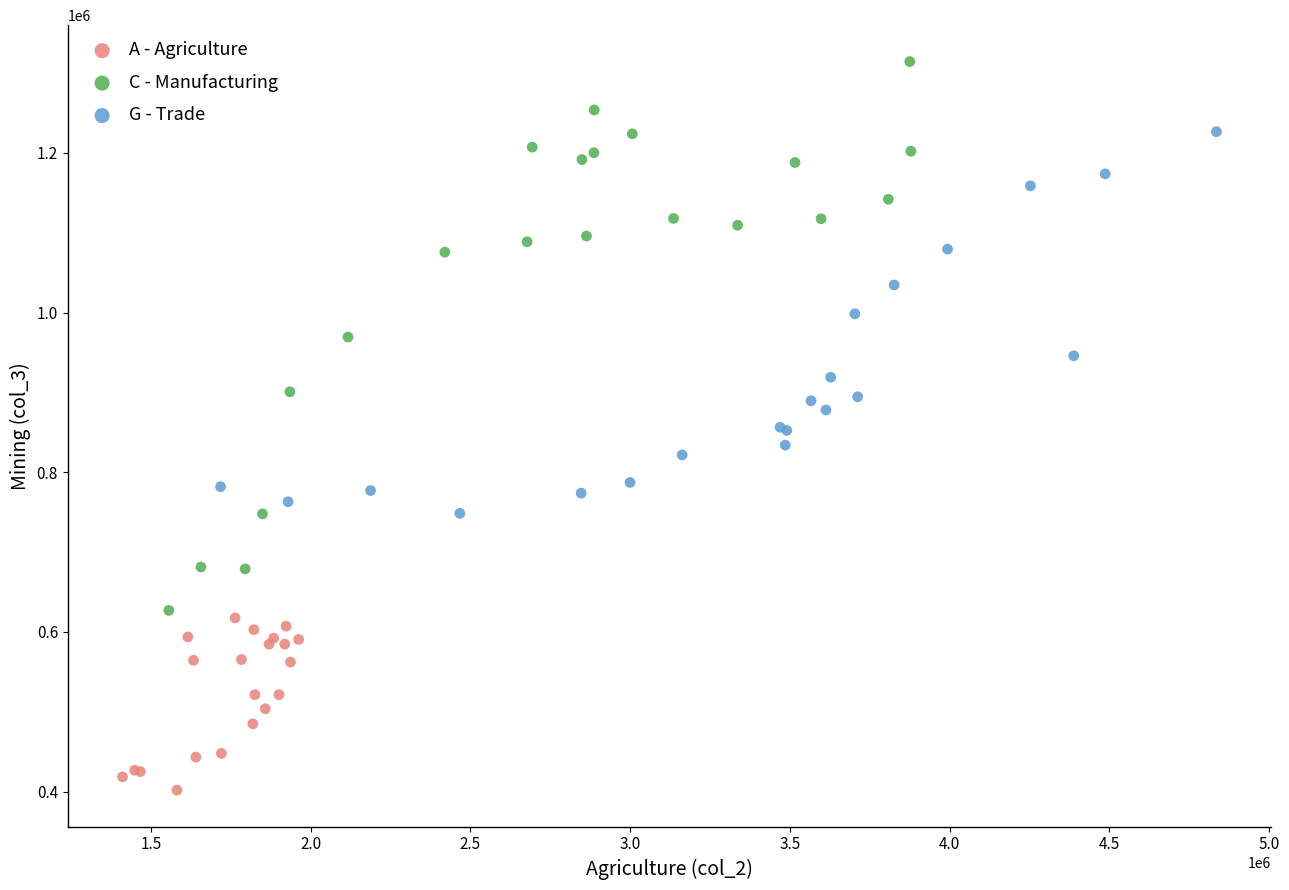

Which series has the widest spread of Y values?

C - Manufacturing